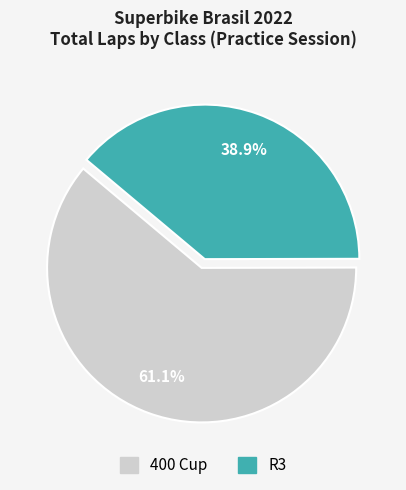

Count the number of slices in the pie.

2